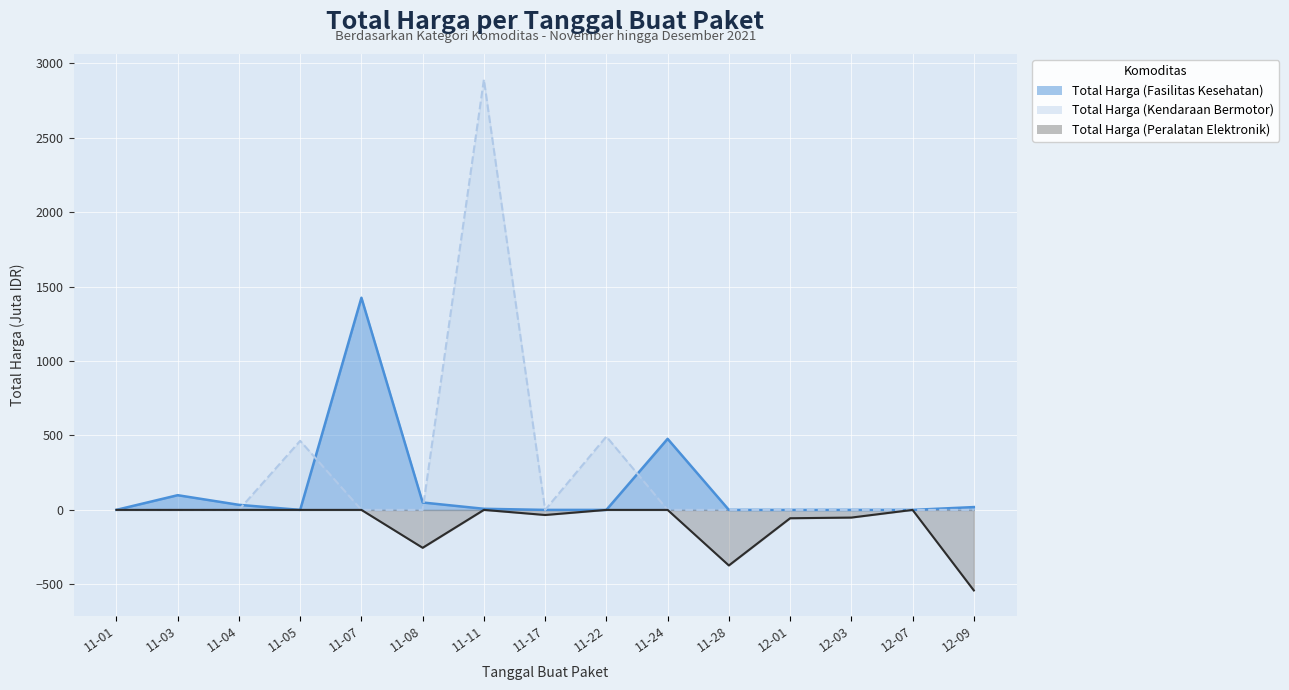

The value of Total Harga (Peralatan Elektronik) at 12-03 is -51.6. True or false?

True